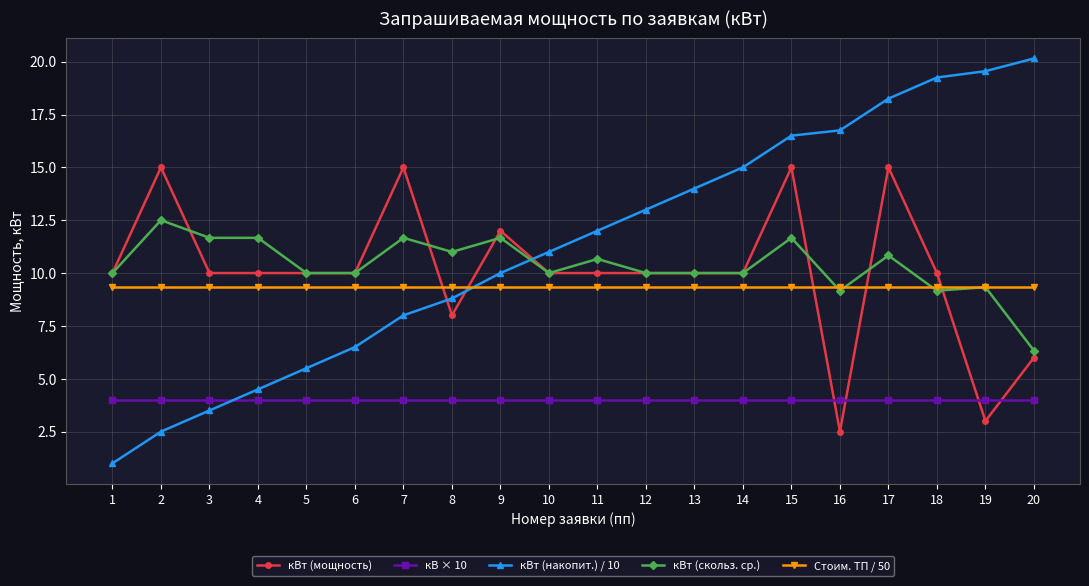

Where is the first local maximum for кВт (скольз. ср.)?

2